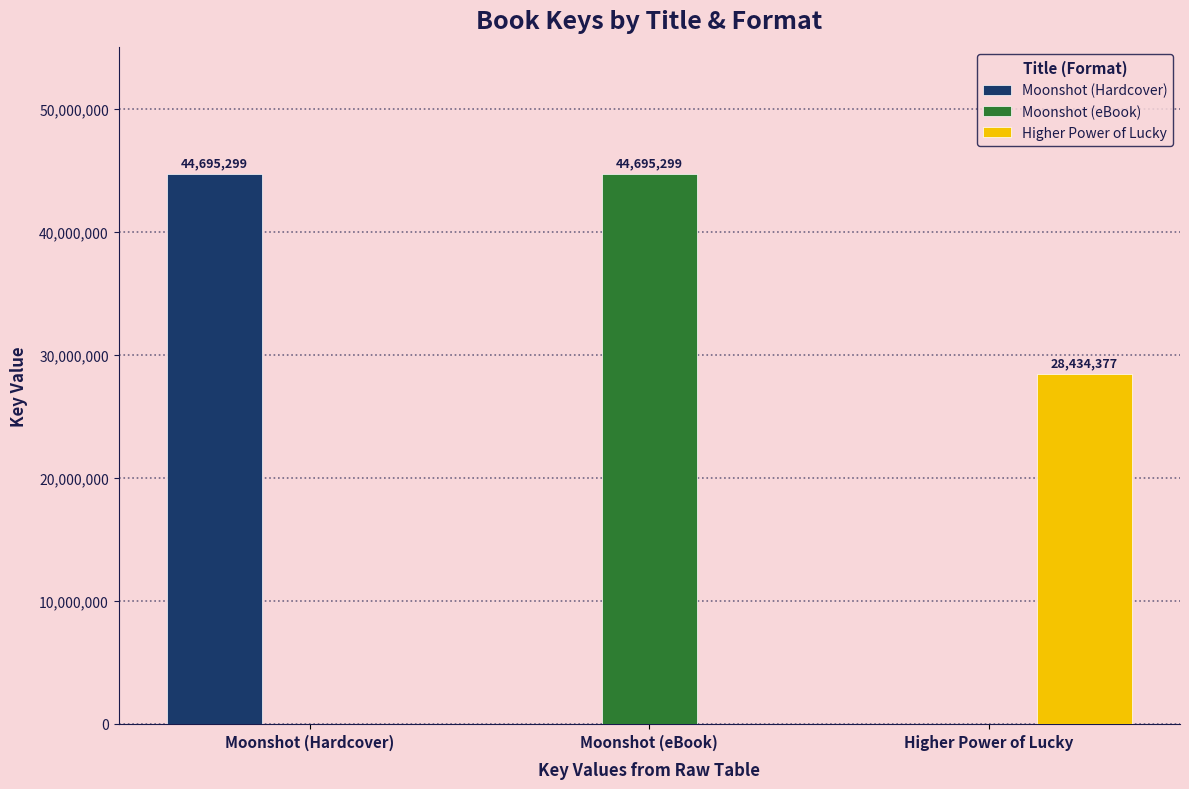

Reading left to right, extract all data points from this chart.

Moonshot (Hardcover): 44695299	0	0
Moonshot (eBook): 0	44695299	0
Higher Power of Lucky: 0	0	28434377